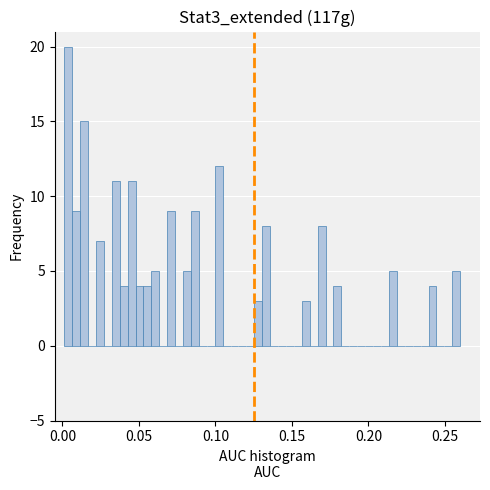

Around what value on the x-axis is the tallest bar? Give the approximate position of its centre, as read against the axis.

0.005